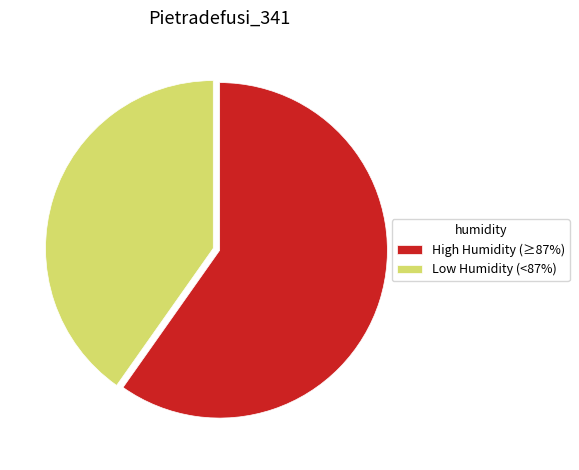

Which category has the smallest portion of the pie?

Low Humidity (<87%)